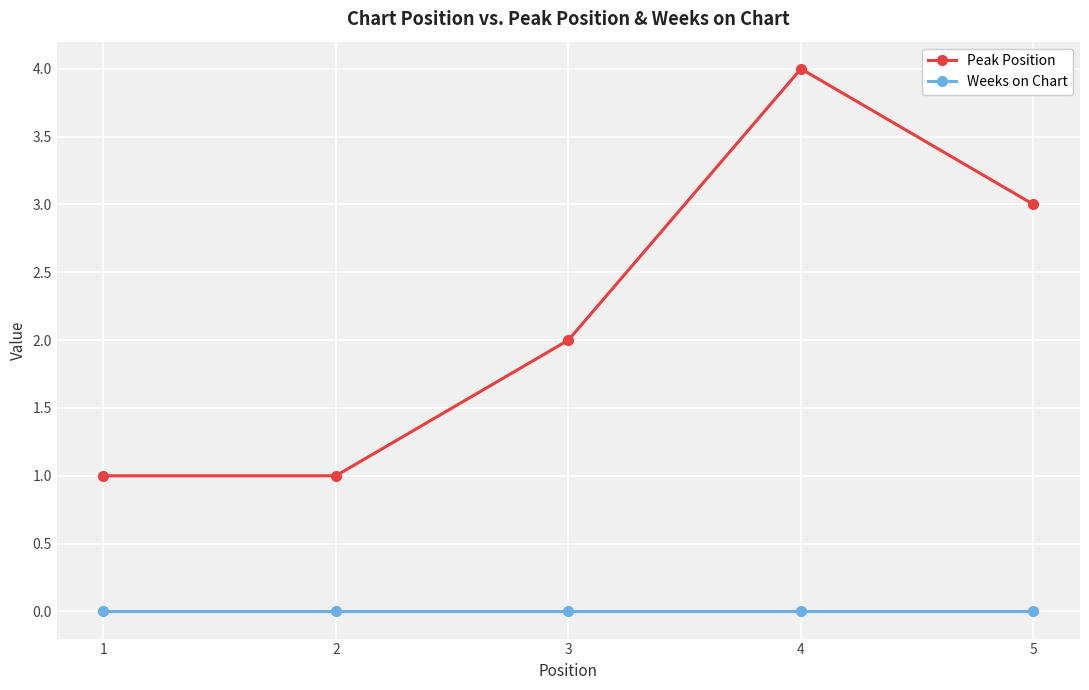

Is the value of Weeks on Chart at 4 greater than the value of Peak Position at 2?

No